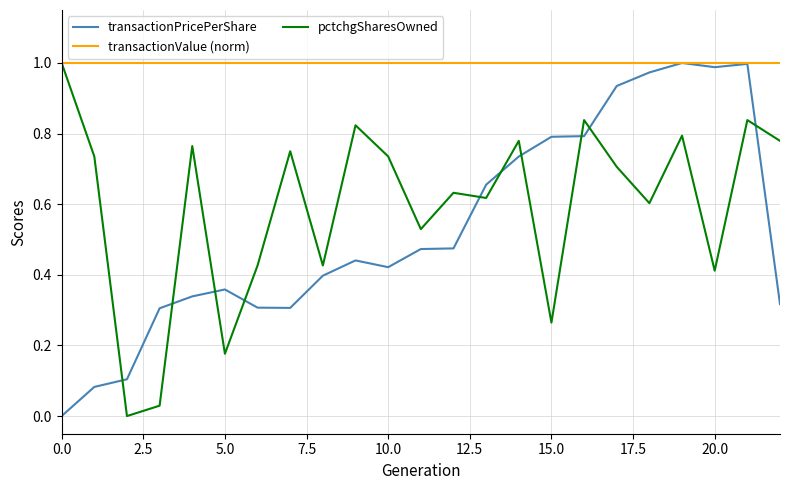

Which series ends up on top after the final intersection of pctchgSharesOwned and transactionPricePerShare?

pctchgSharesOwned